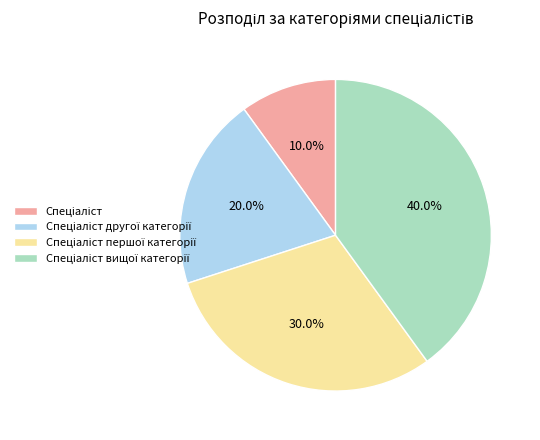

Is there a majority slice in this chart?

No